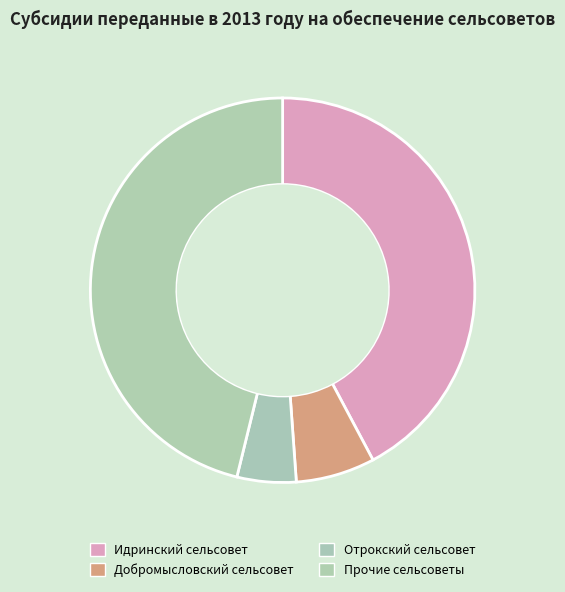

How many slices are in this pie chart?

4